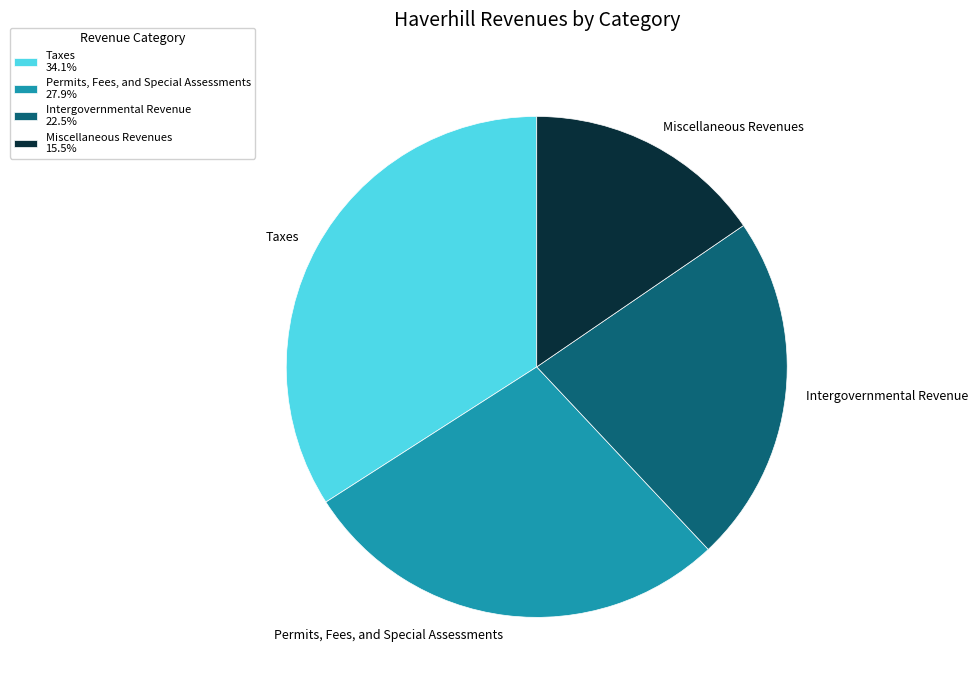

Is the sum of Permits, Fees, and Special Assessments 27.9% and Miscellaneous Revenues 15.5% greater than half?

No